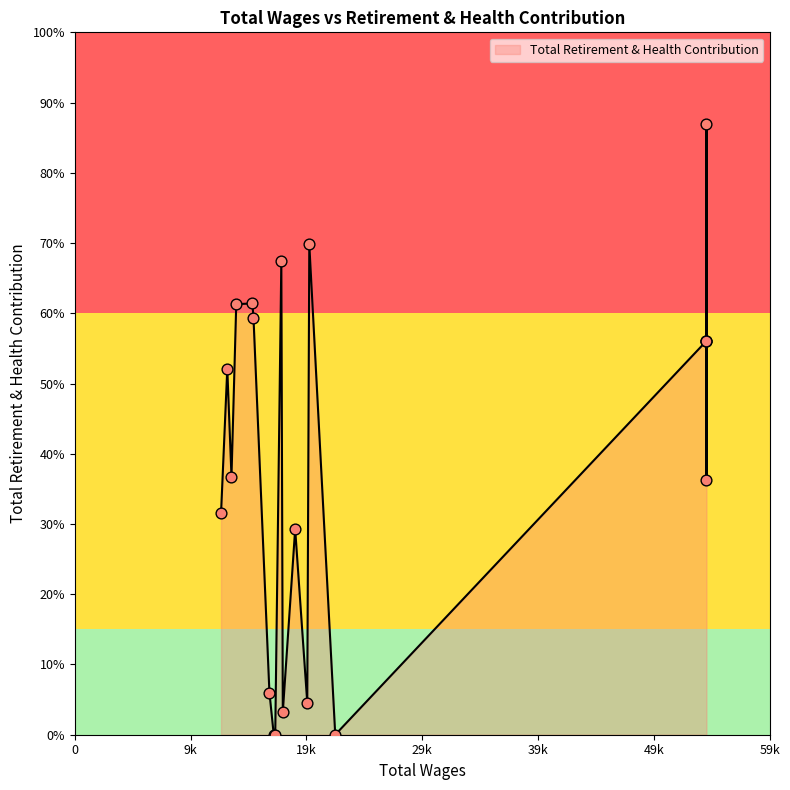

Which has a higher value, 54420 or 17269?

54420